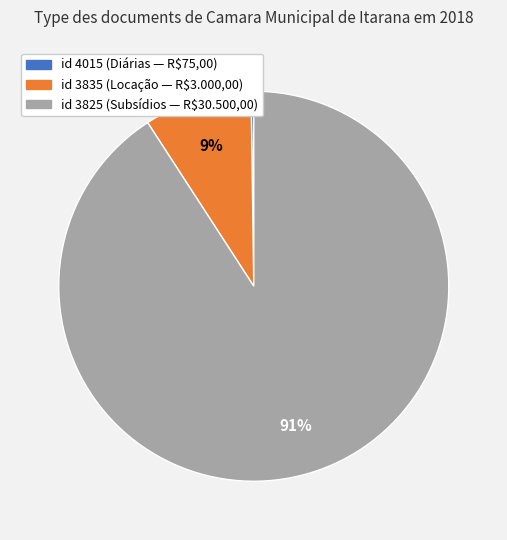

To the nearest percent, what portion does id 3835 (Locação — R$3.000,00) represent?

9%